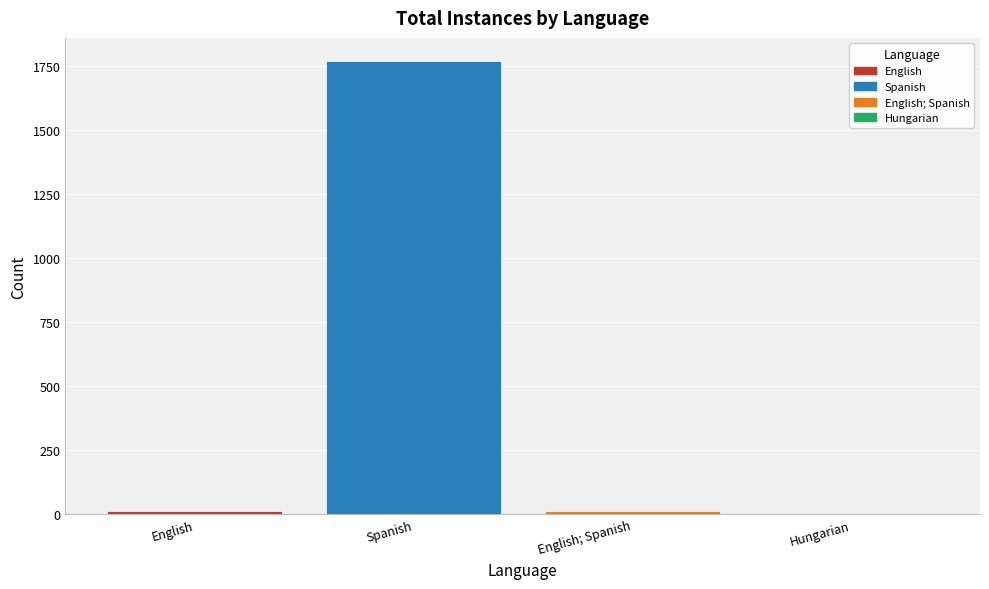

The value at English; Spanish is 13. True or false?

True